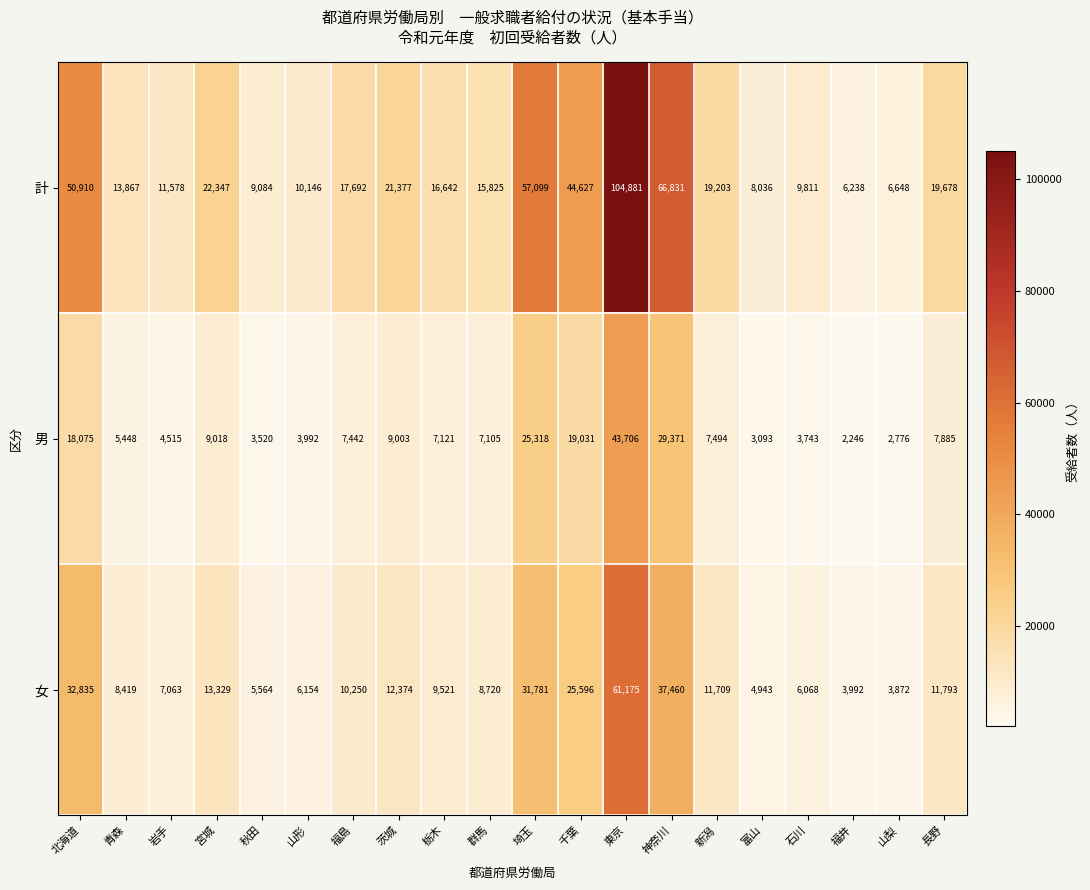

What is the sum of the 女 values at 富山 and 岩手?

12006